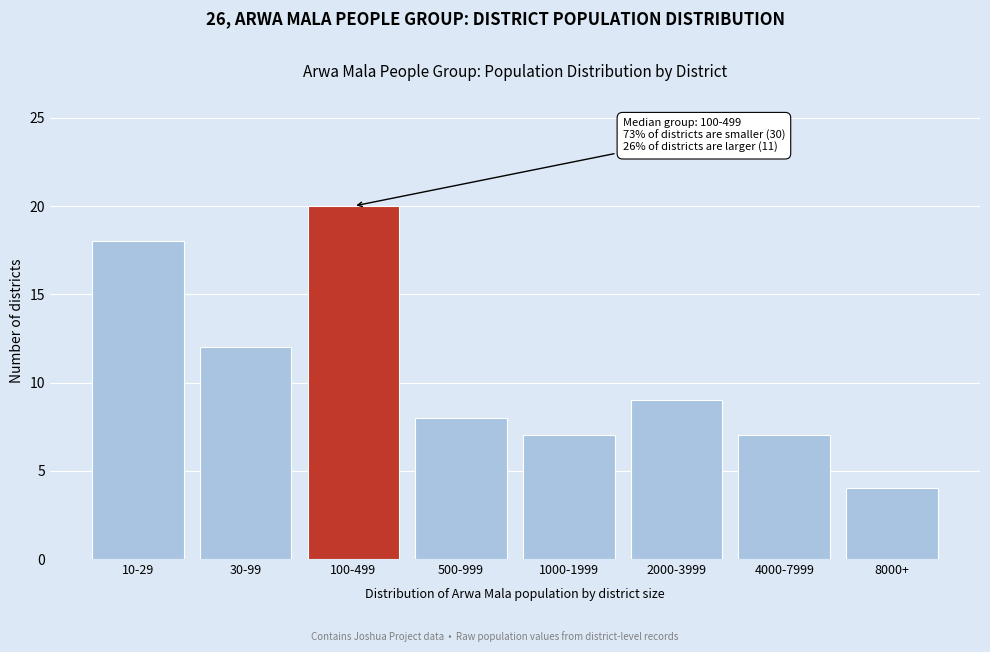

Reading right to left, list all the values displayed in this chart.

8000+=4	4000-7999=7	2000-3999=9	1000-1999=7	500-999=8	100-499=20	30-99=12	10-29=18